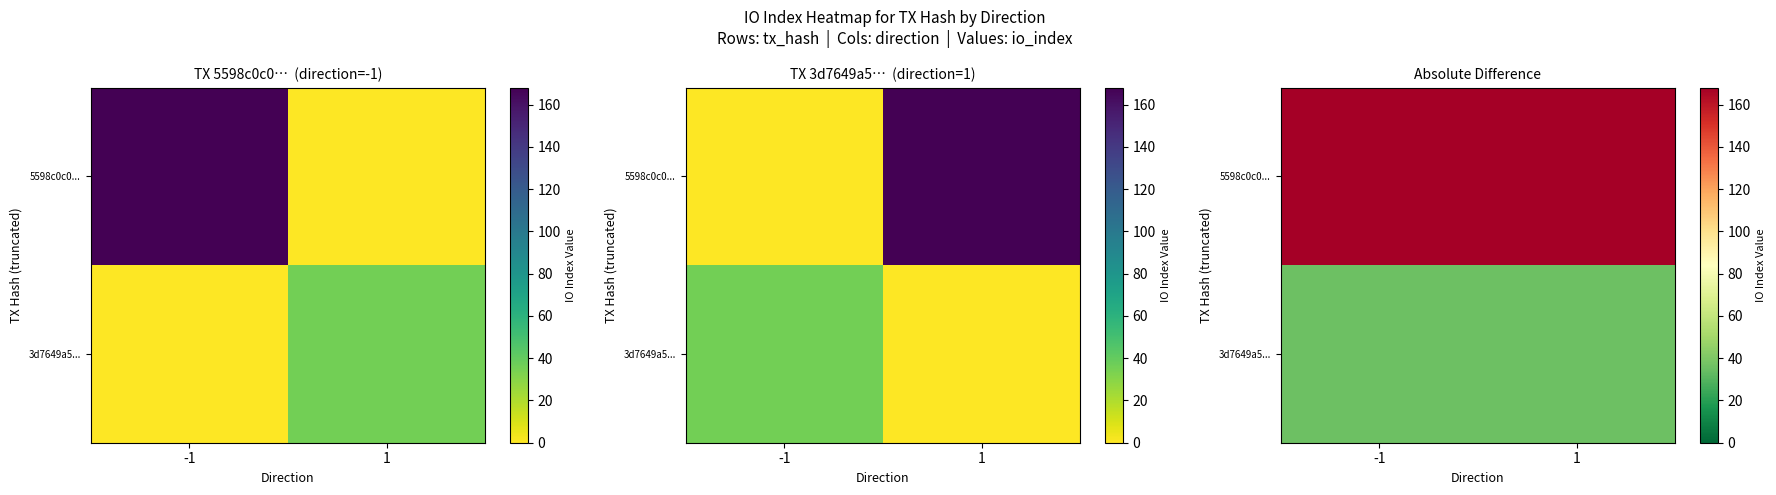

List the series in order of their peak value, highest first.

5598c0c0..., 3d7649a5...